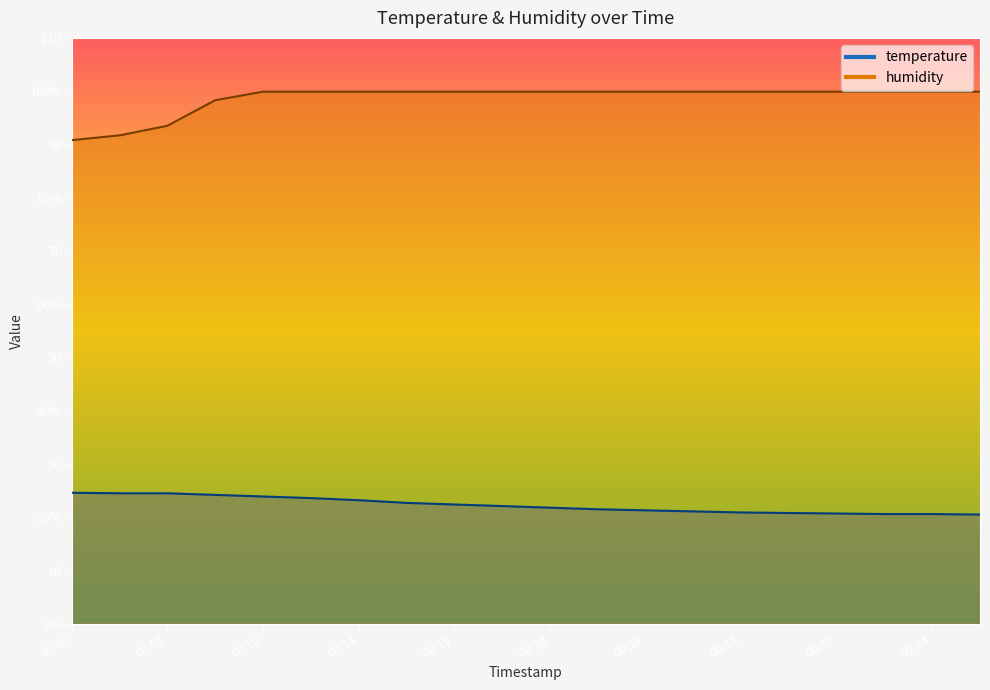

What is the greatest value displayed?

99.9